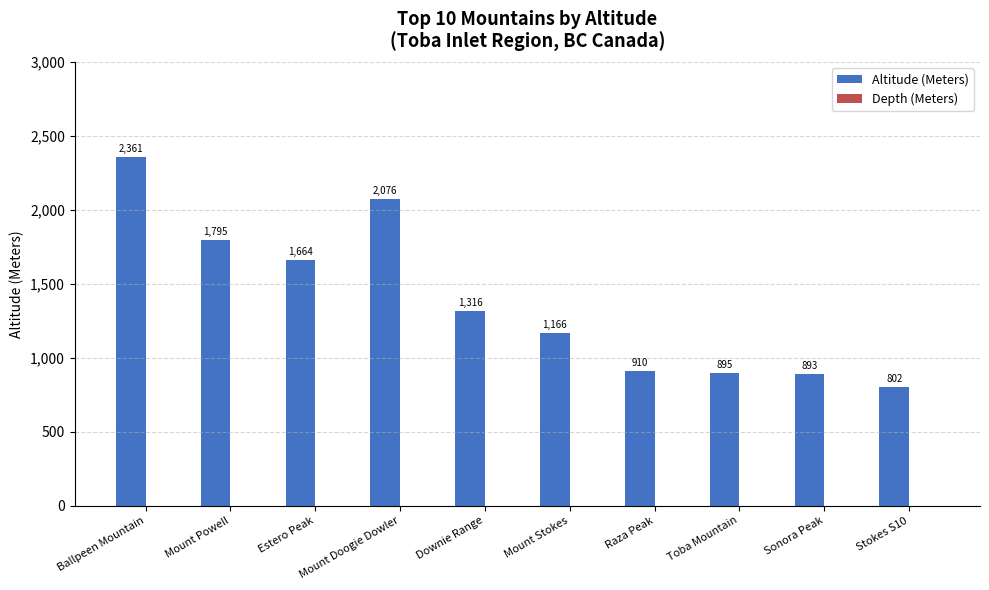

At which label does the data first exceed 1316?

Ballpeen Mountain